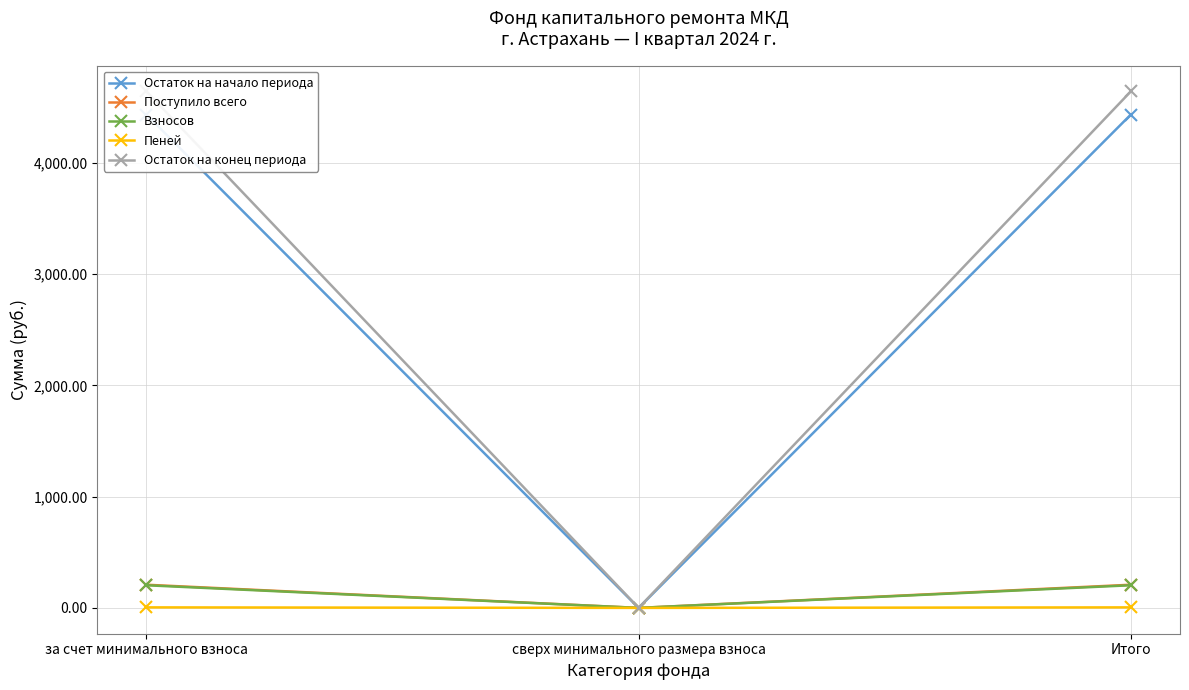

Reading right to left, list all the values displayed in this chart.

Остаток на начало периода: 4435.2	0.0	4435.2
Поступило всего: 208.3	0.0	208.3
Взносов: 203.6	0.0	203.6
Пеней: 4.7	0.0	4.7
Остаток на конец периода: 4643.5	0.0	4643.5